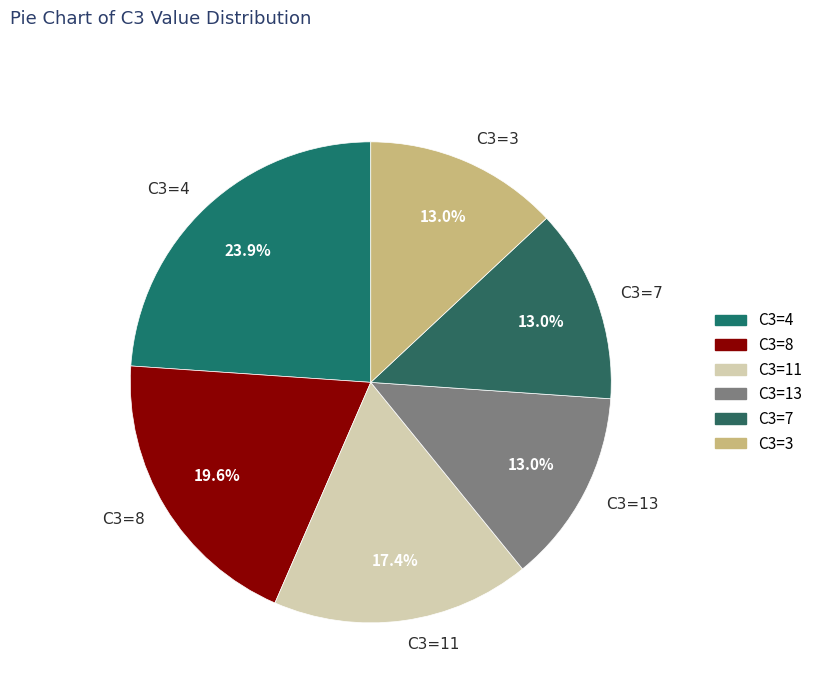

What is the largest slice in the pie chart?

C3=4